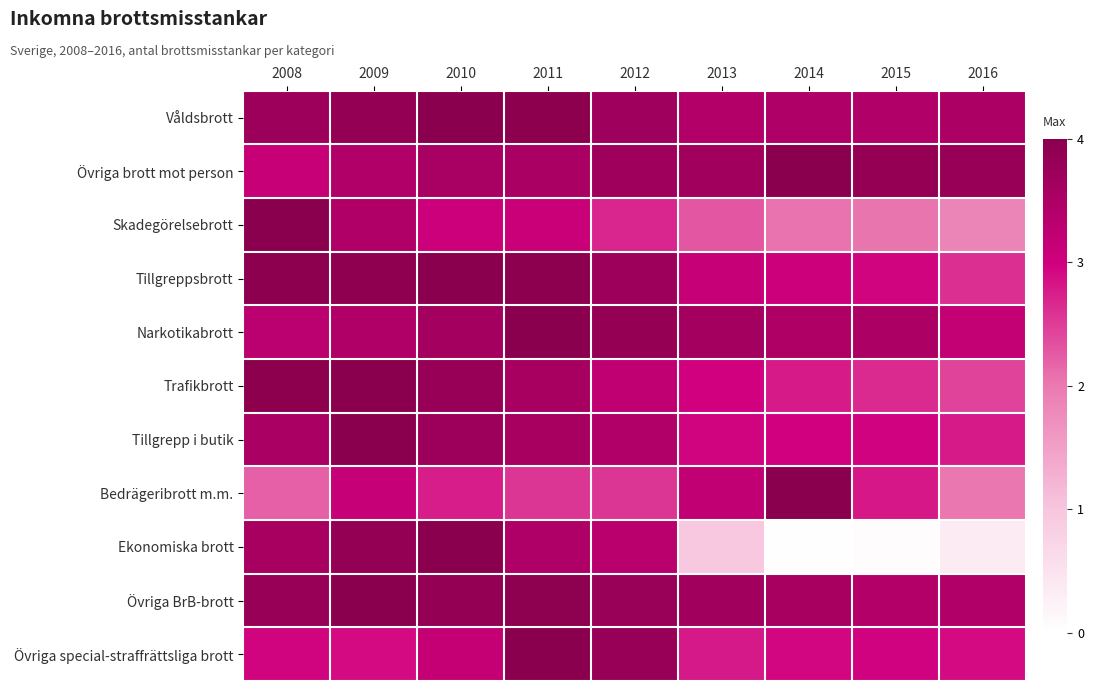

What is the maximum value shown in the chart?

1.0